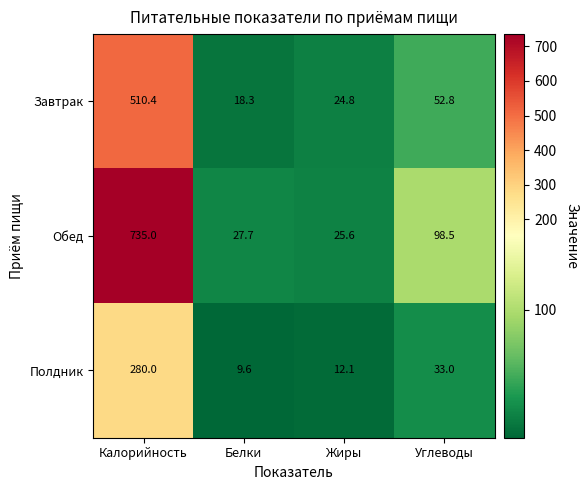

Which series has the largest range (max minus min)?

Обед